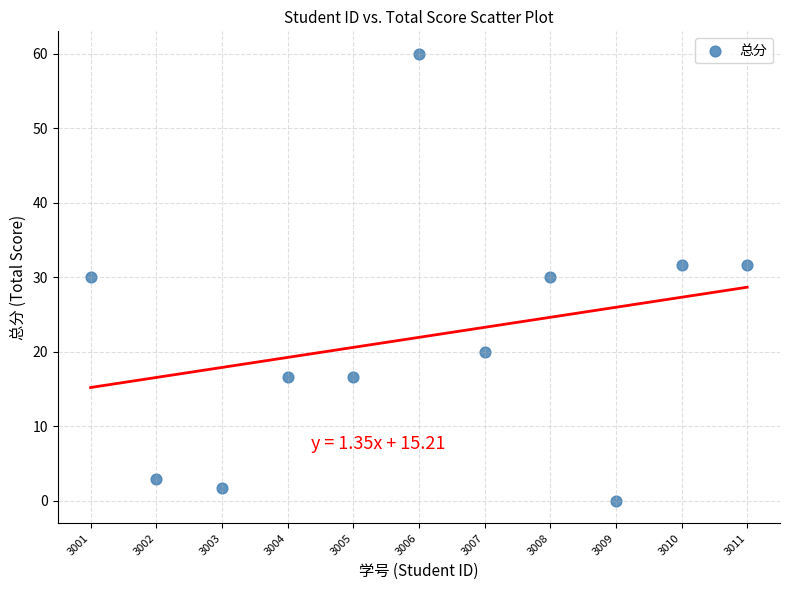

What is the range of Y values (max minus min)?

60.0